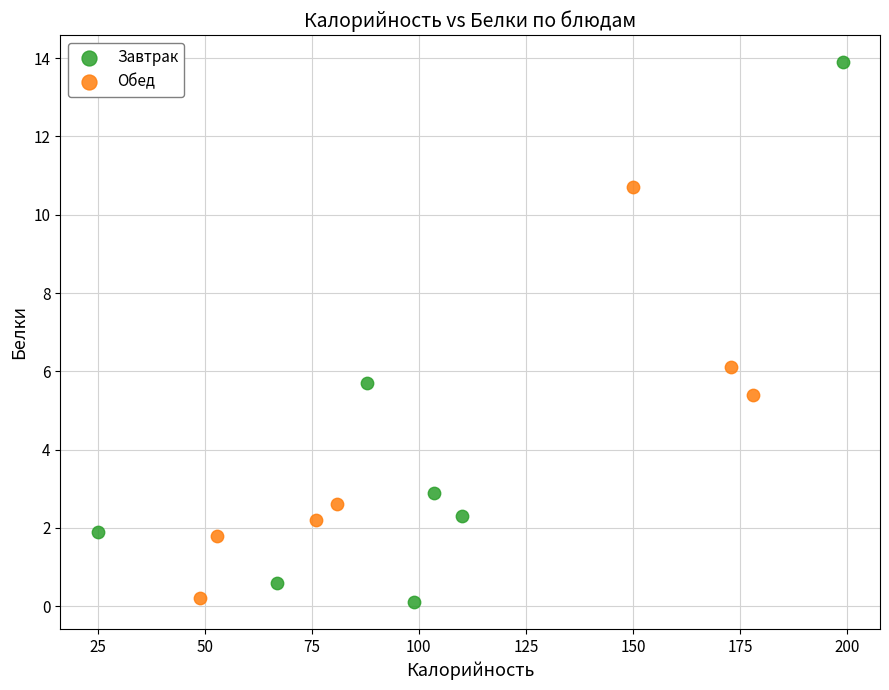

Which series has the largest Y range (max minus min)?

Завтрак